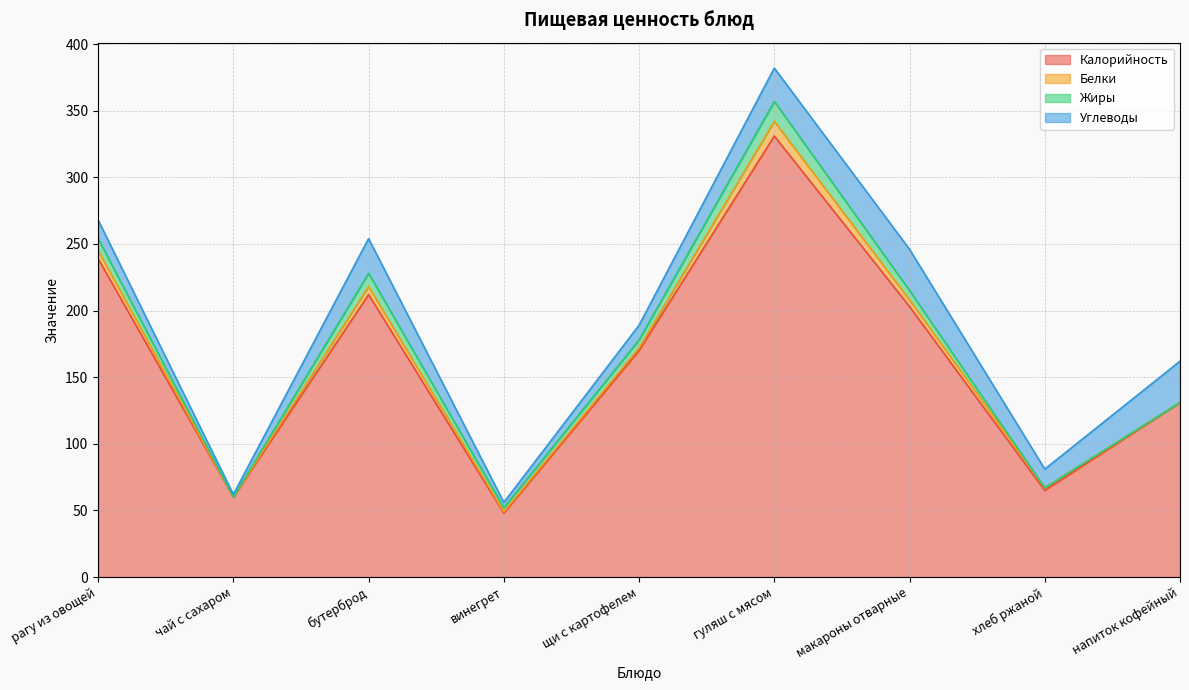

Between чай с сахаром and напиток кофейный, which is larger?

напиток кофейный